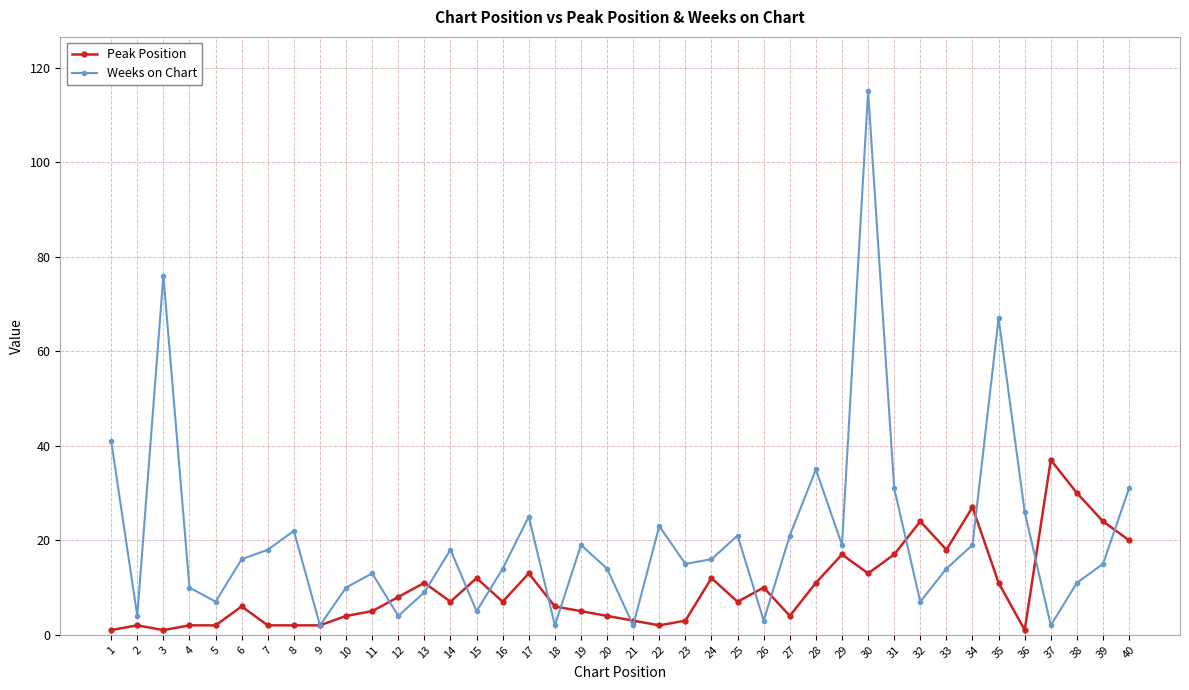

Is it true that Peak Position equals 3 at 21?

True